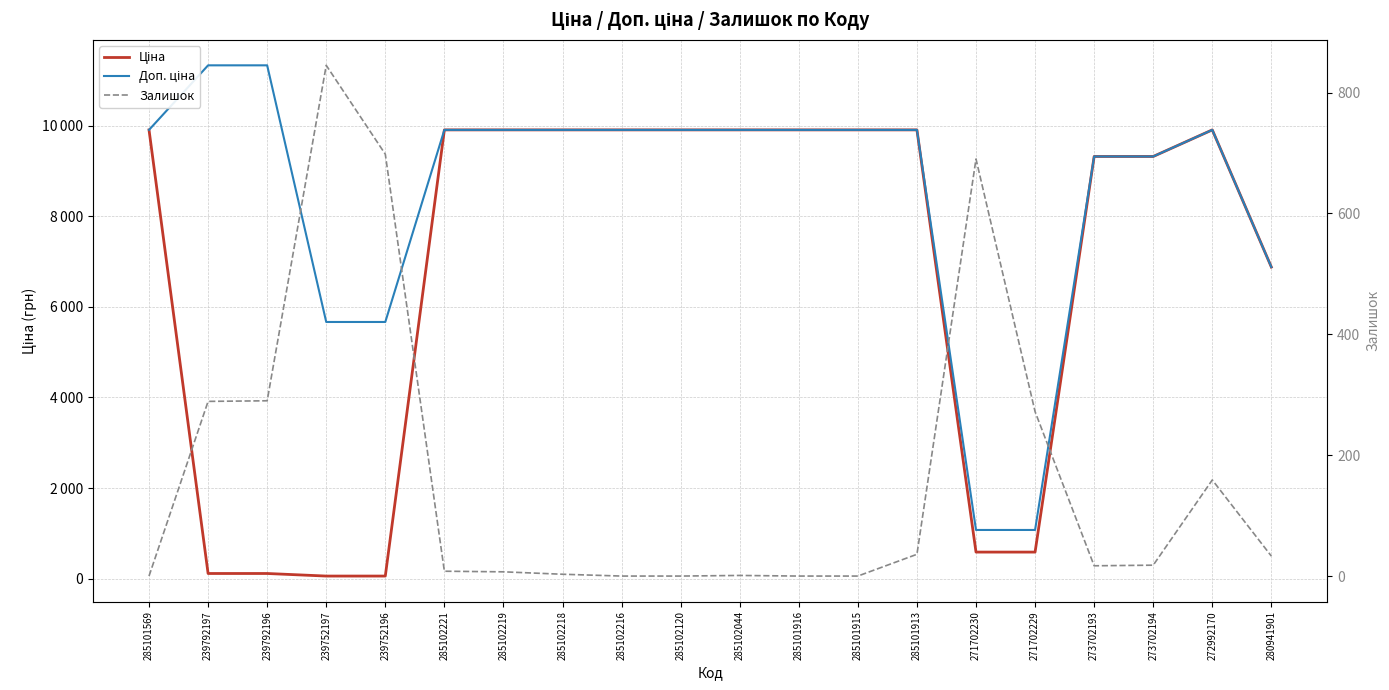

Where does the Доп. ціна series first go above 9908?

285101569